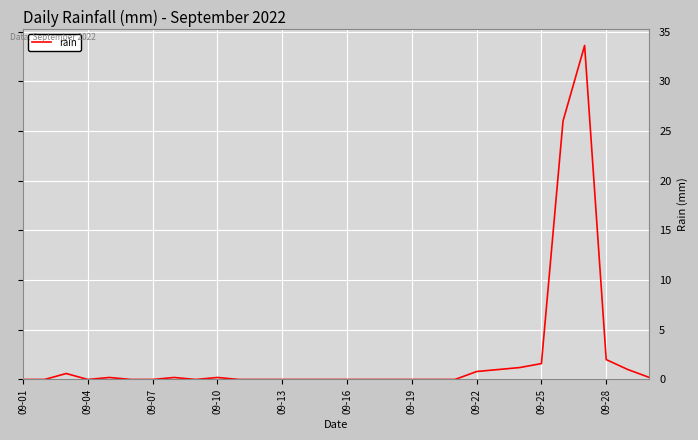

What is the maximum value shown in the chart?

33.6